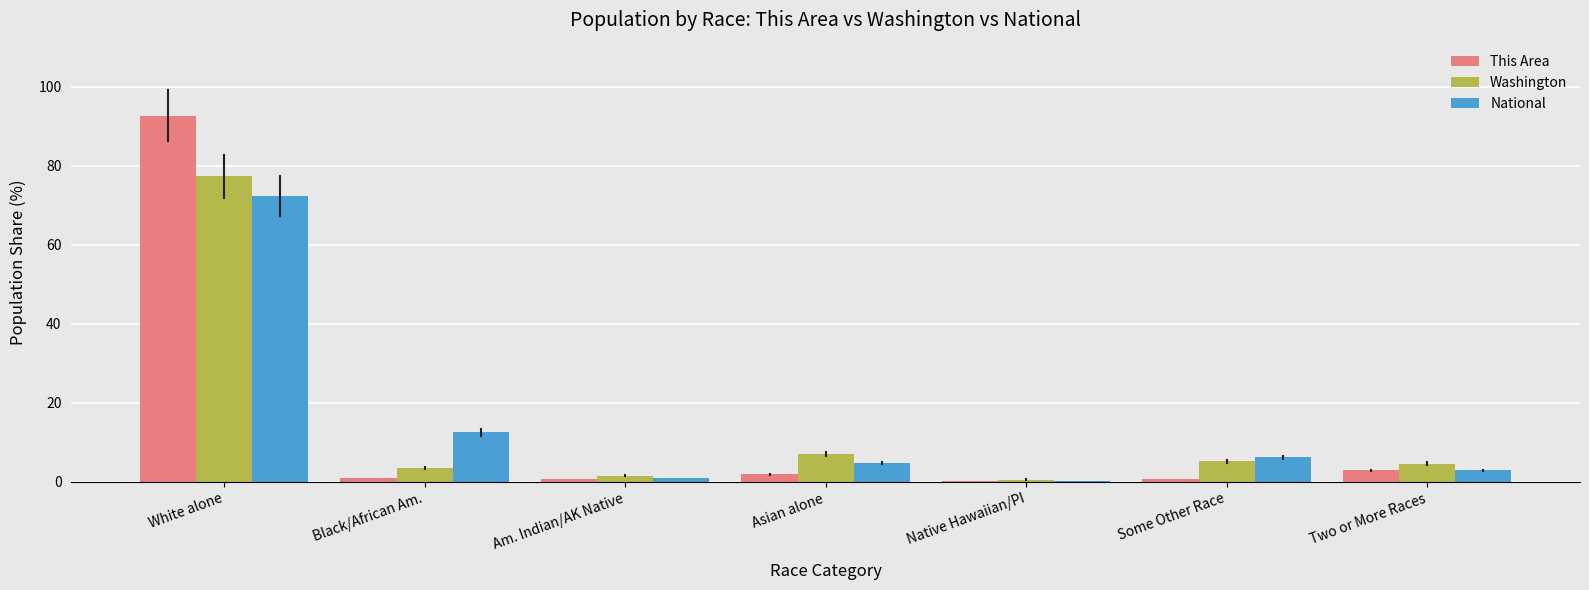

True or false: National has a value of 4.8 at Asian alone.

True